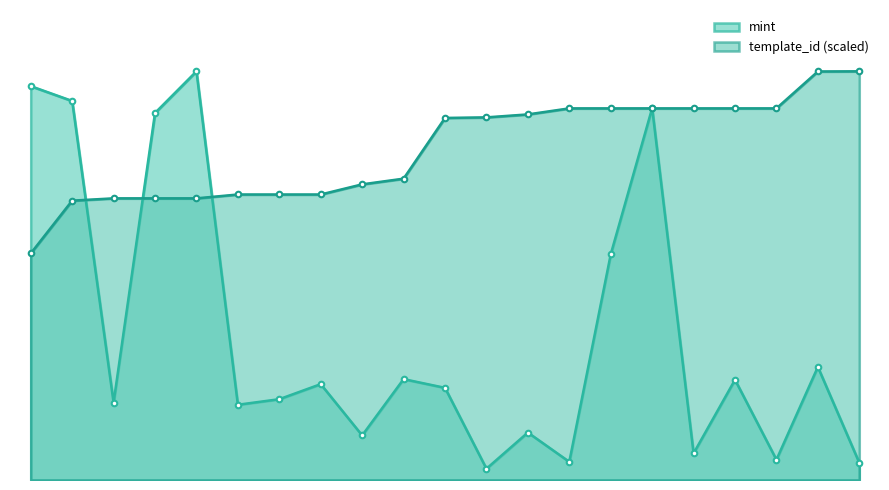

Rank the series by their average value, from highest to lowest.

template_id (scaled), mint